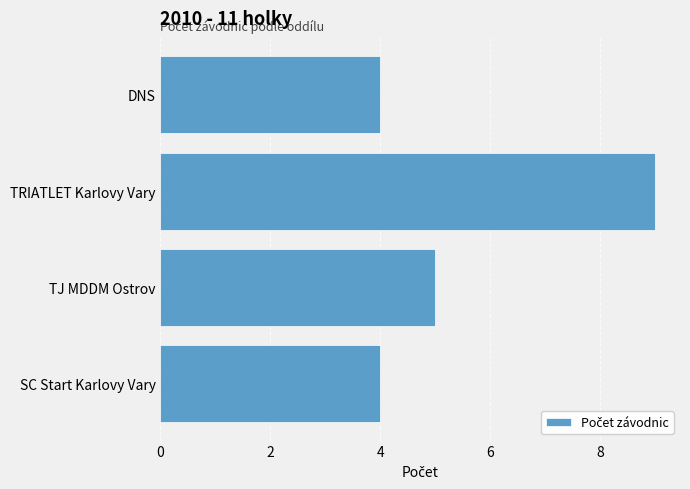

What is the difference between the second highest and minimum values?

1